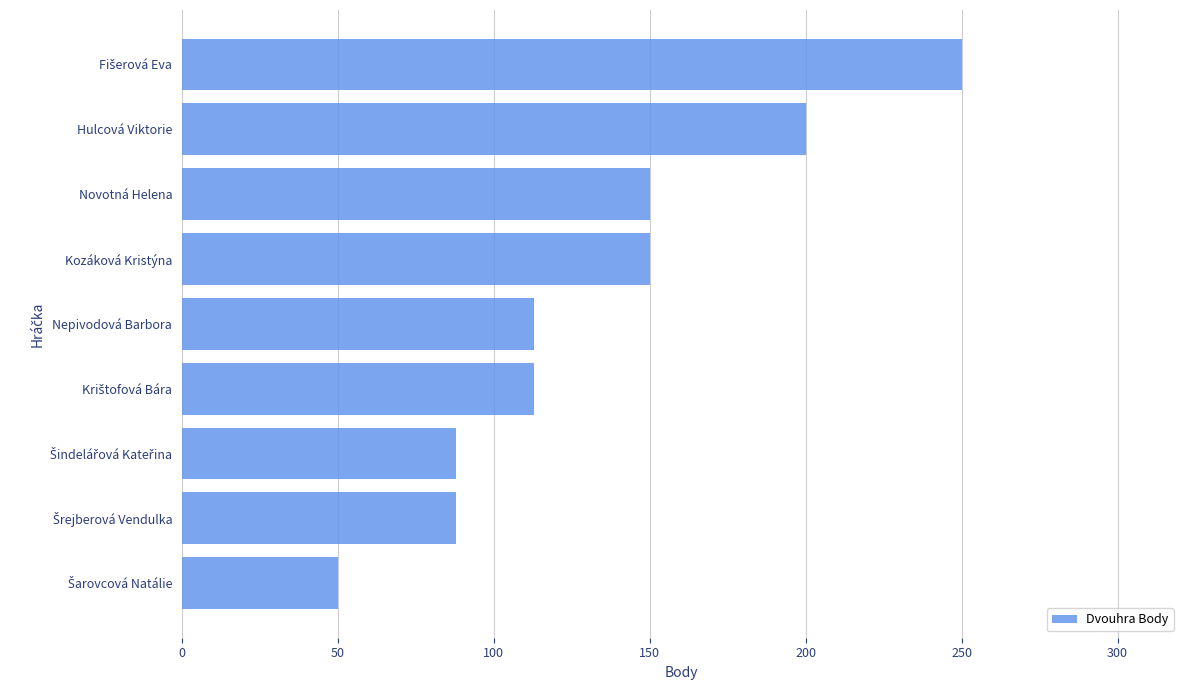

What is the maximum value shown in the chart?

250